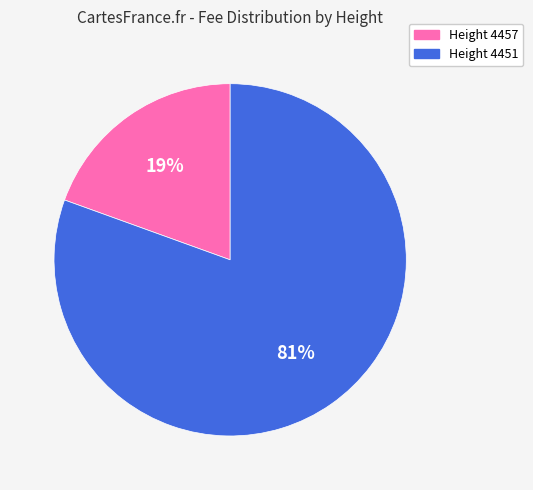

True or false: Height 4457 accounts for 19% of the total.

True